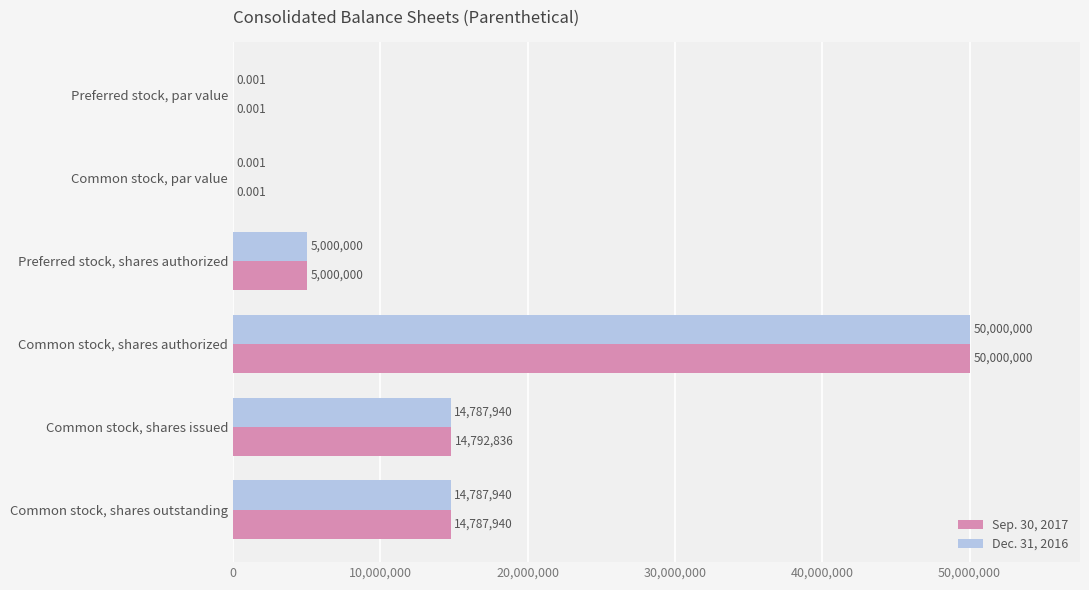

At which label is Sep. 30, 2017 closest to 25000000?

Common stock, shares issued